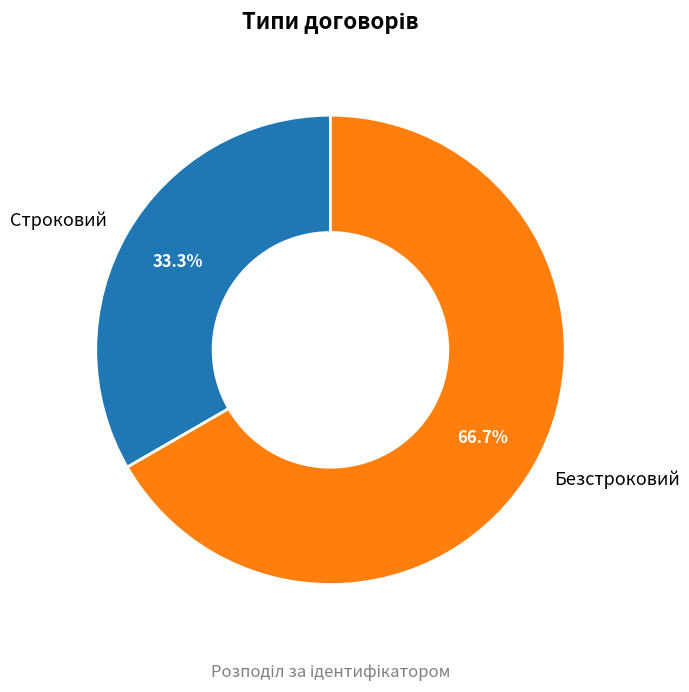

How many segments does this pie chart have?

2